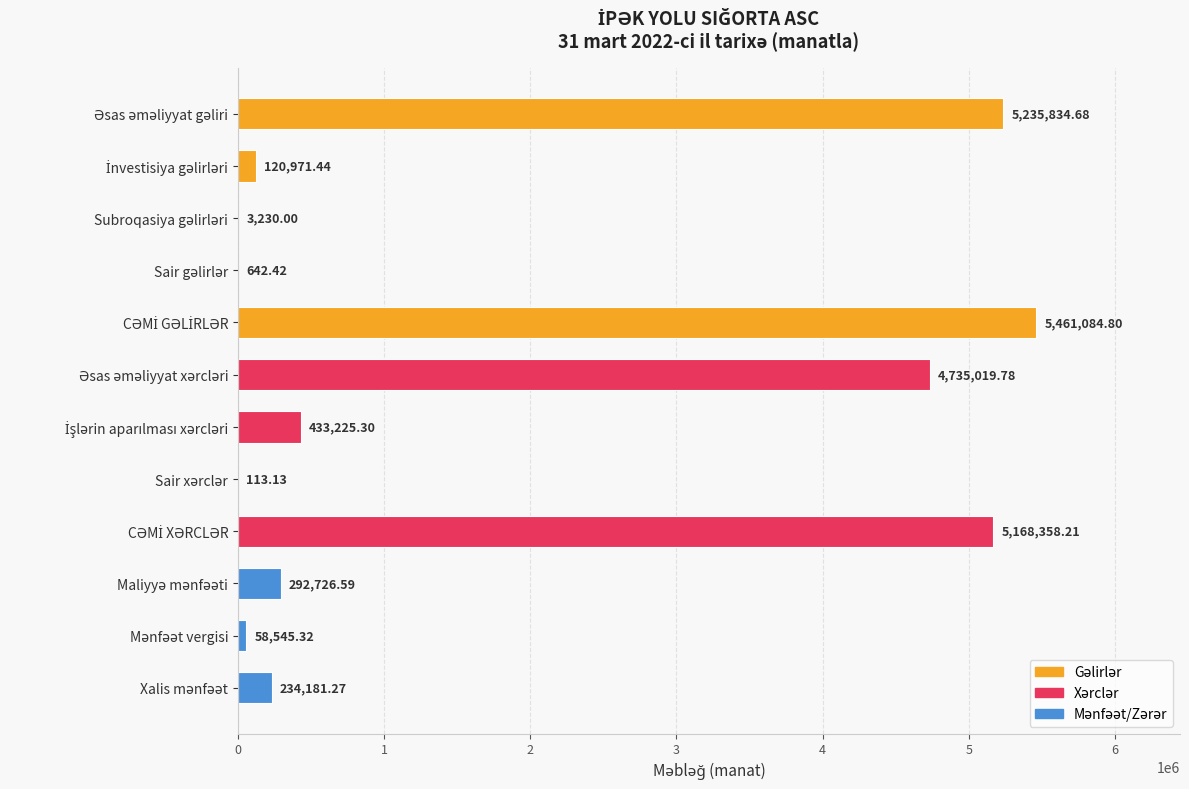

What is the sum of all values?

21743932.9